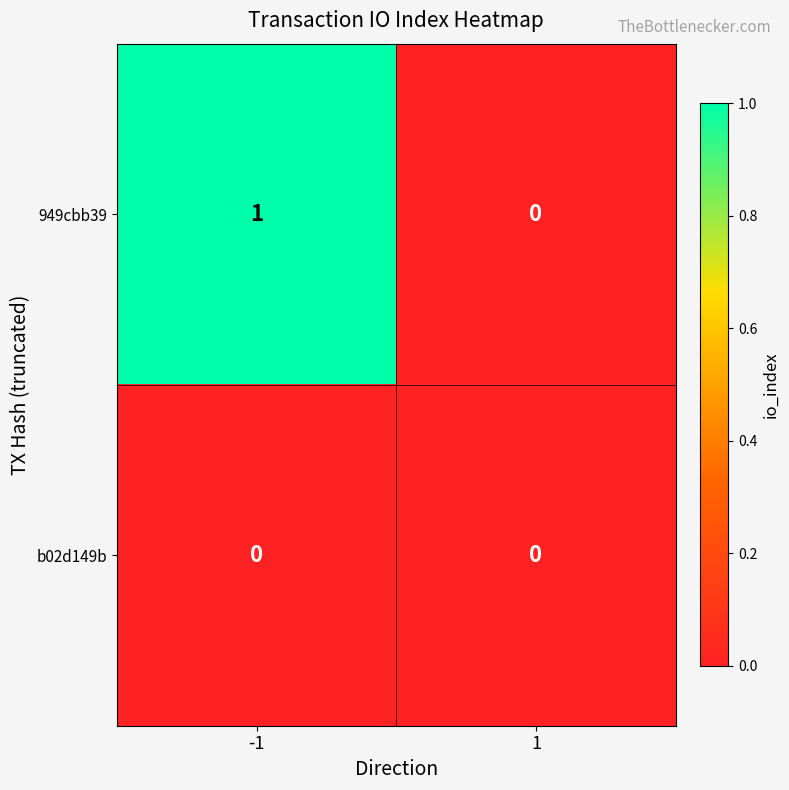

At -1, list the series in order from largest to smallest.

949cbb39, b02d149b